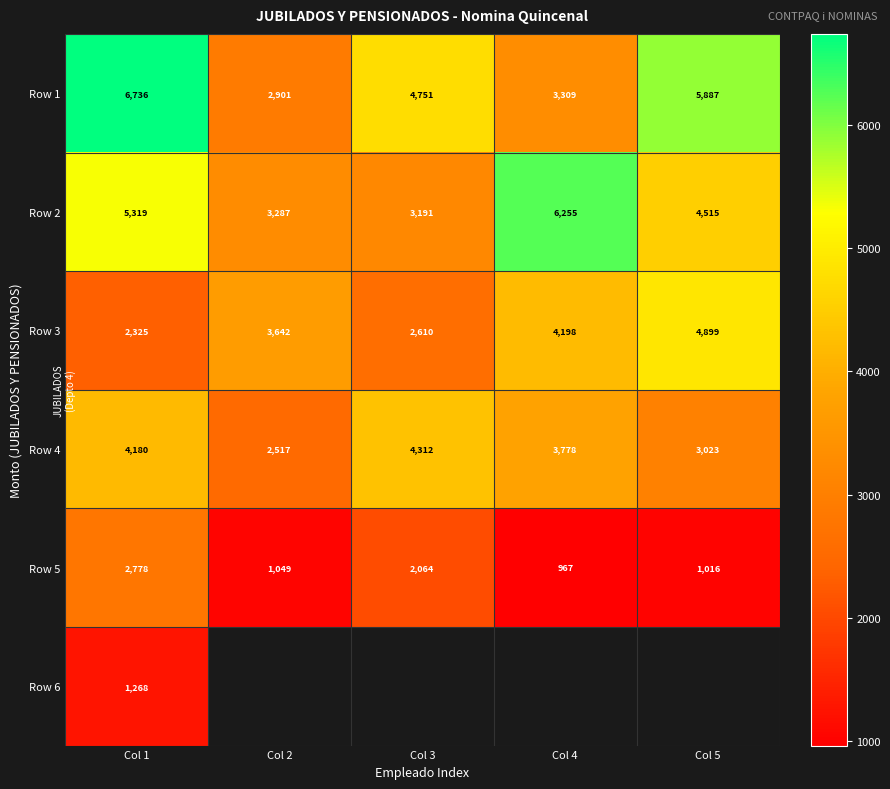

Is it true that Row 1 equals 1955.2 at Col 2?

False